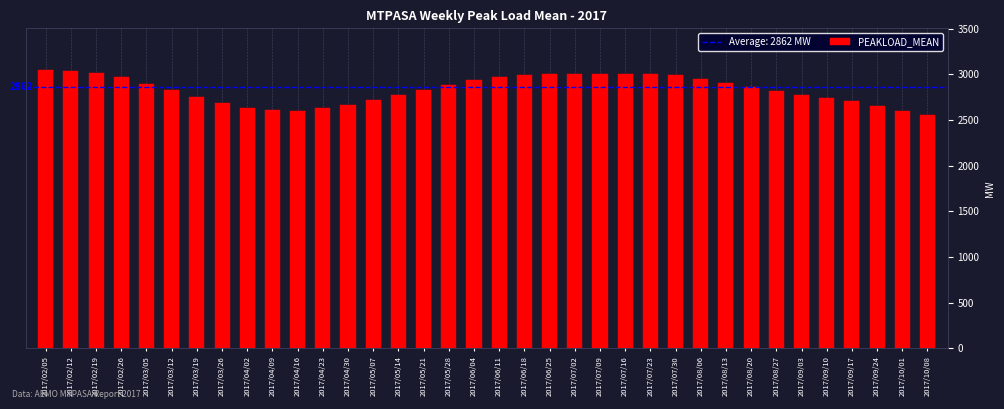

What is the change in value from 2017/02/05 to 2017/10/08?

-488